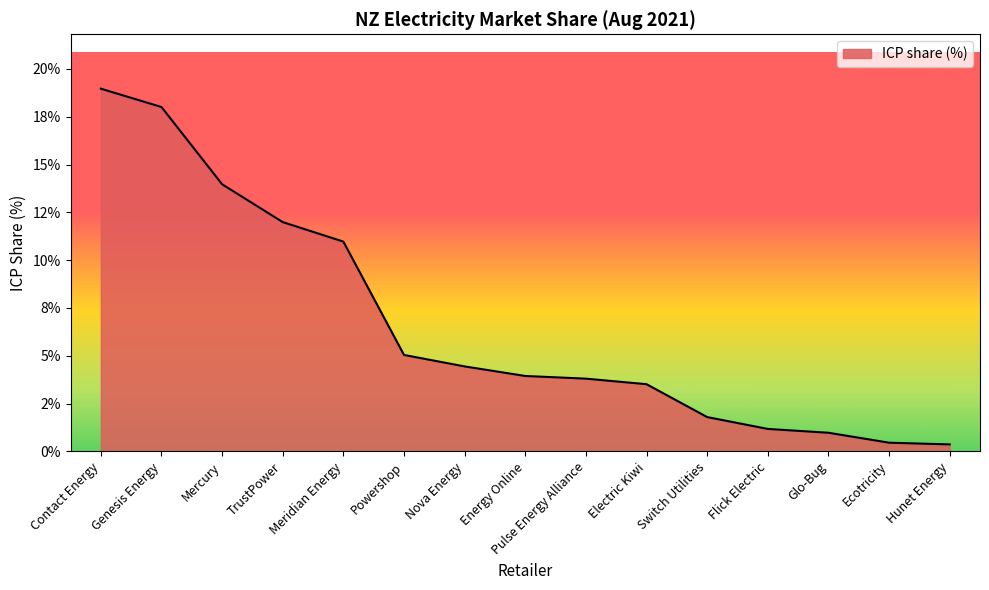

Does the chart display data point markers on the line(s)?

No